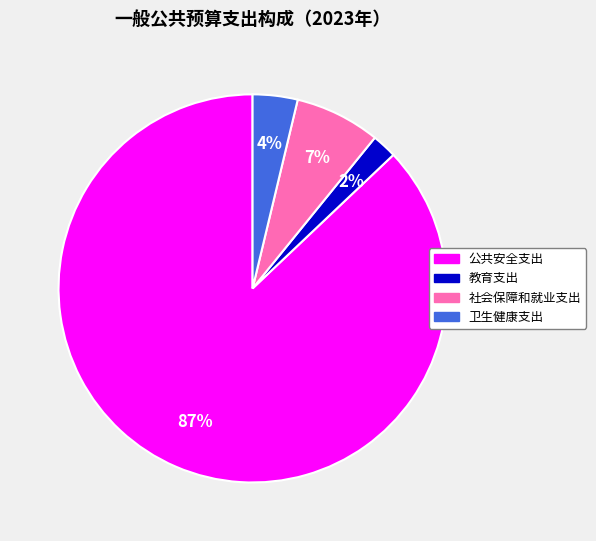

Which has a higher value, 教育支出 or 社会保障和就业支出?

社会保障和就业支出